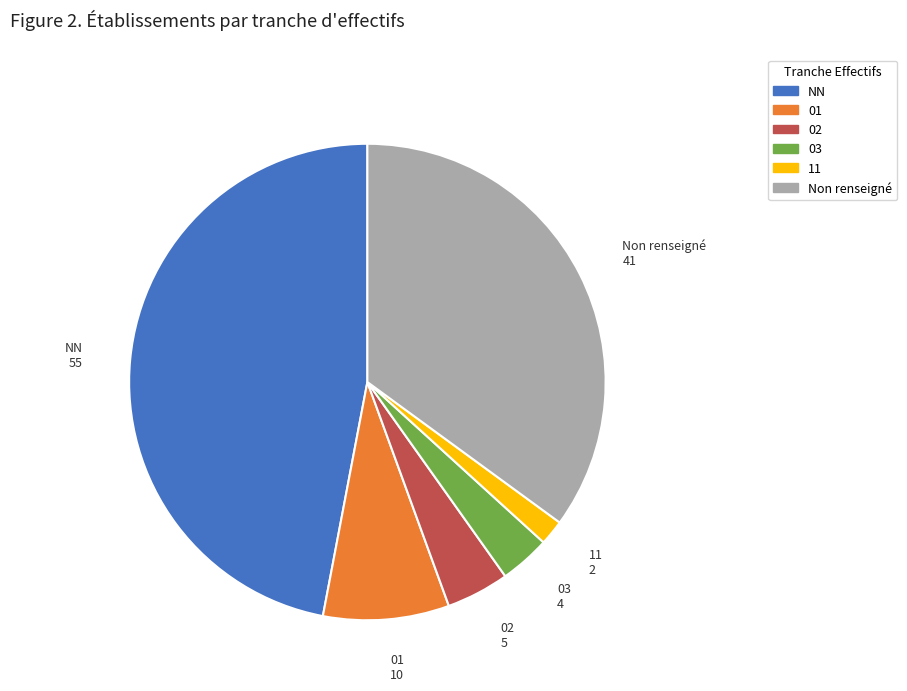

Which slice is the smallest?

11